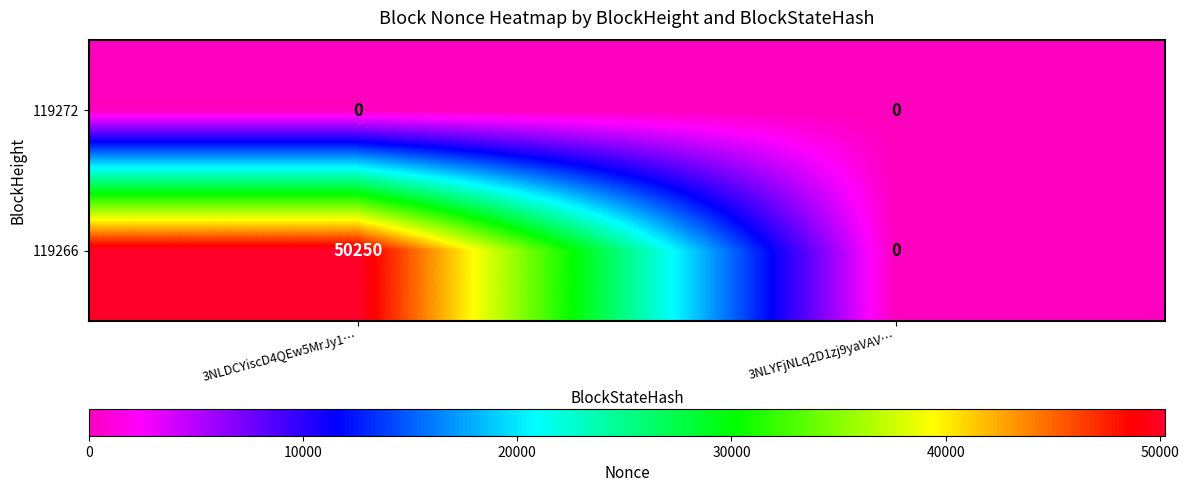

Is it true that 119272 equals 0 at 3NLYFjNLq2D1zj9yaVAV…?

True